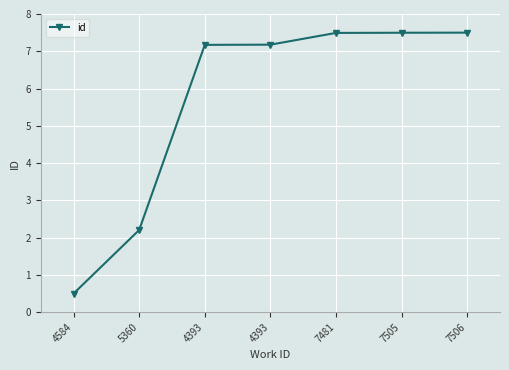

What is the sum of all values?

39.5